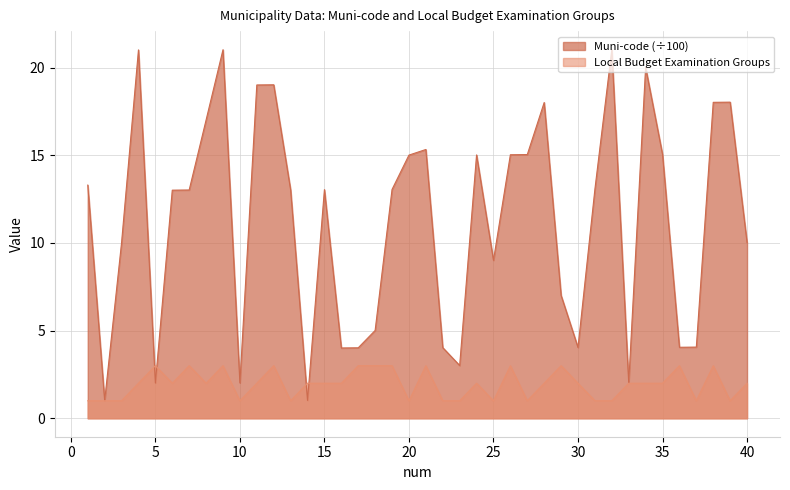

What is the difference between the maximum and minimum values in the Local Budget Examination Groups series?

2.0